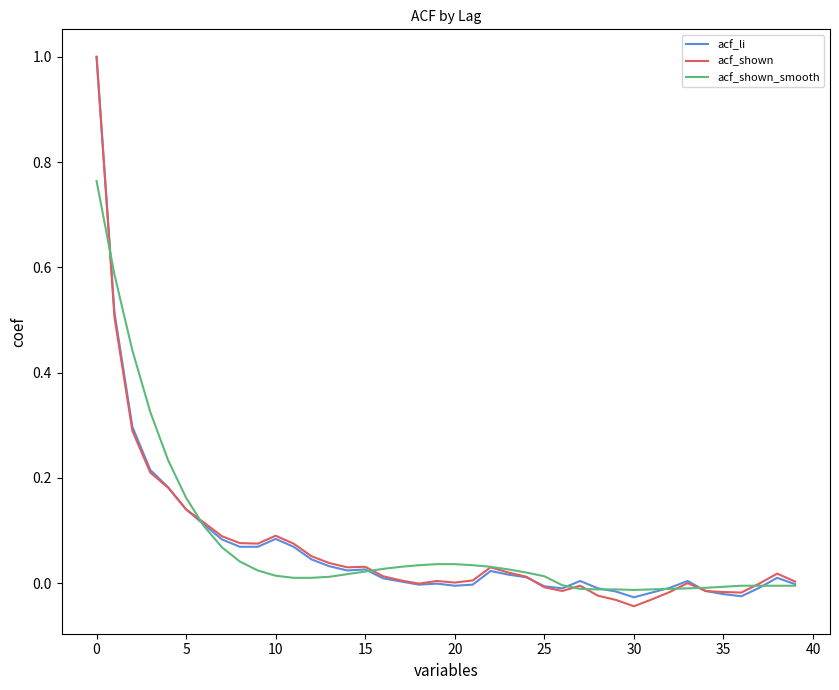

What is the highest value of the acf_shown series?

1.0